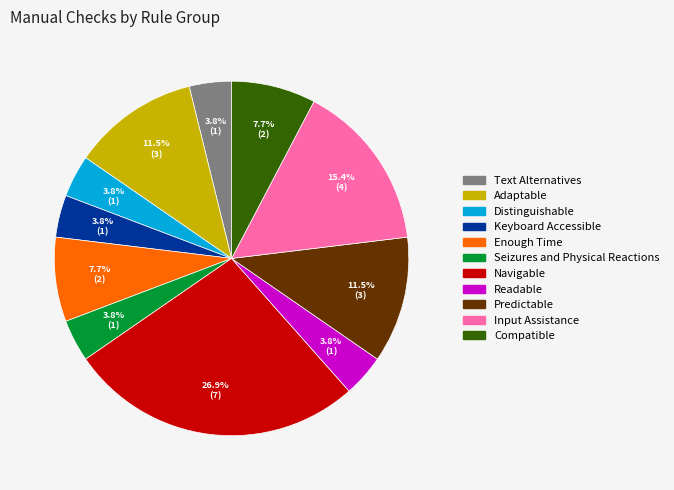

To the nearest percent, what percentage of the pie is Keyboard Accessible?

4%